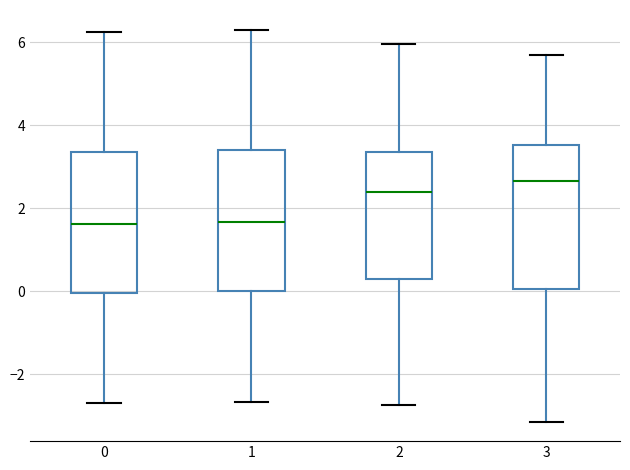

Reading left to right, read every box against the y-axis: the position of its median line, the range the box covers, and the ends of its whiskers. The values are not printed on the chart, so give them approximately, as read against the axis.

0: median 1.6, box 0.0 to 3.4, whiskers -2.6 to 6.2
1: median 1.6, box 0.0 to 3.4, whiskers -2.6 to 6.4
2: median 2.4, box 0.2 to 3.4, whiskers -2.8 to 6.0
3: median 2.6, box 0.0 to 3.6, whiskers -3.2 to 5.6